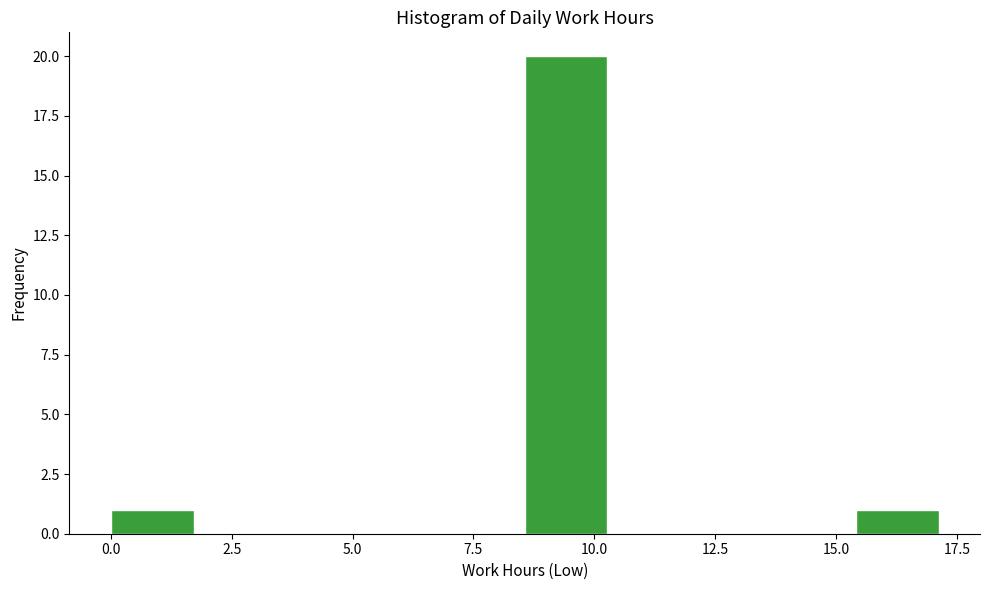

Read against the x-axis, roughly where is the centre of the tallest bar?

9.5